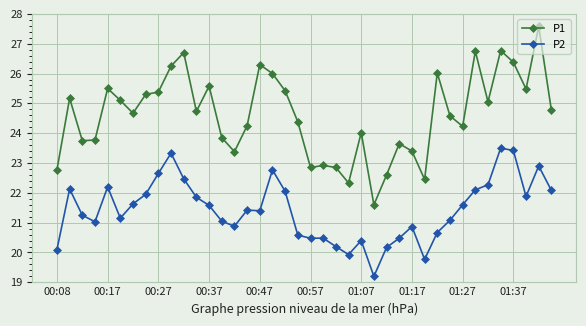

Which series has the widest spread of values?

P1